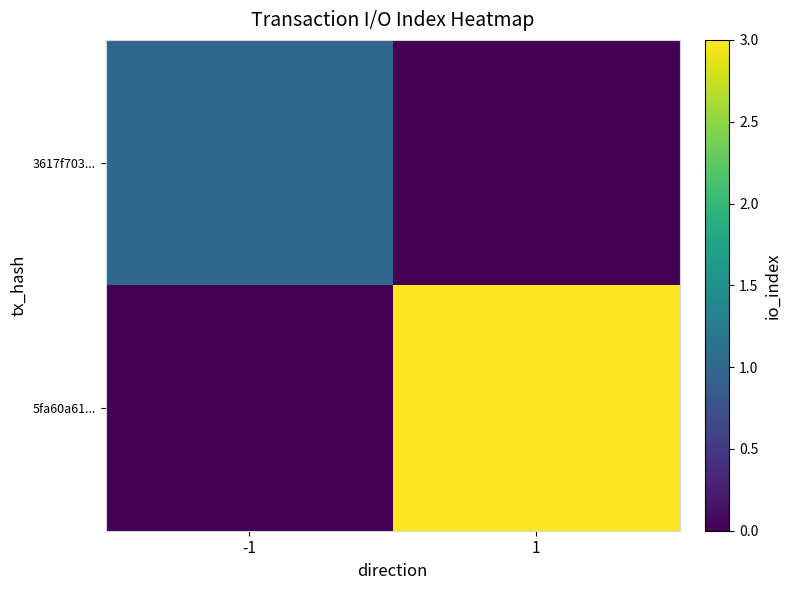

At which label does 3617f703... reach its minimum?

1